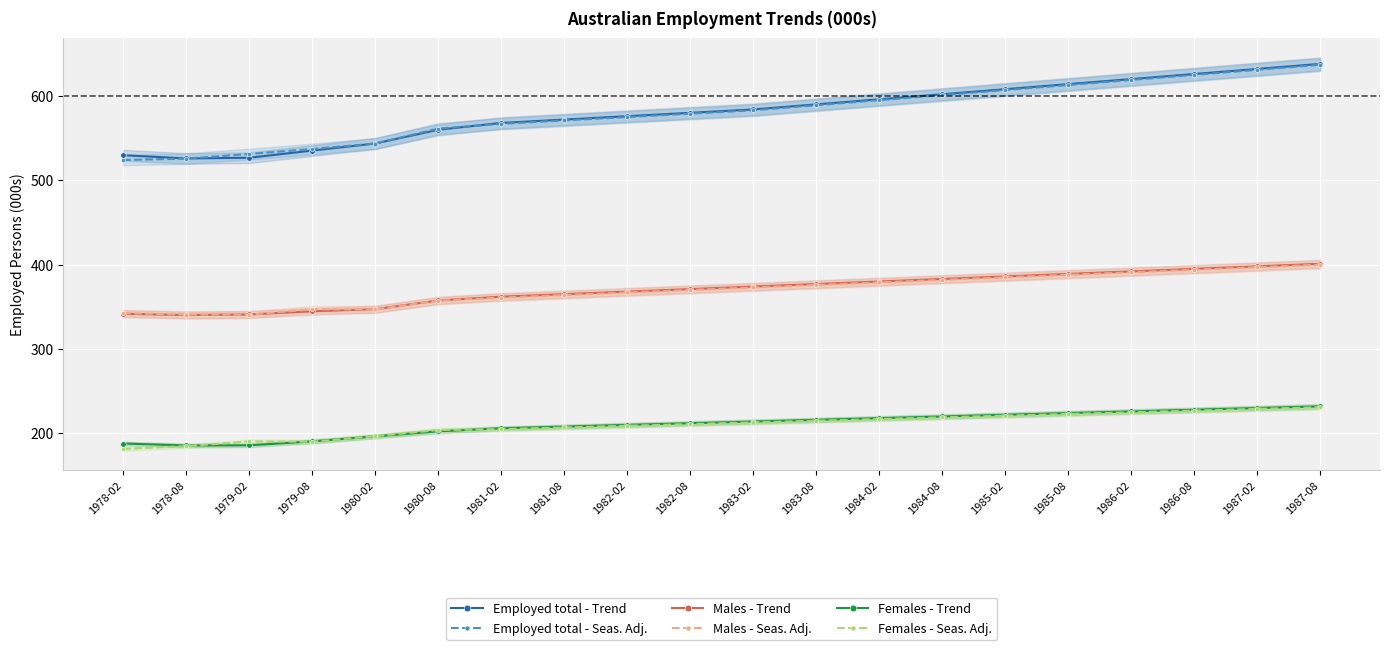

Between 1982-08 and 1983-08, which series saw the biggest shift?

Employed total - Trend